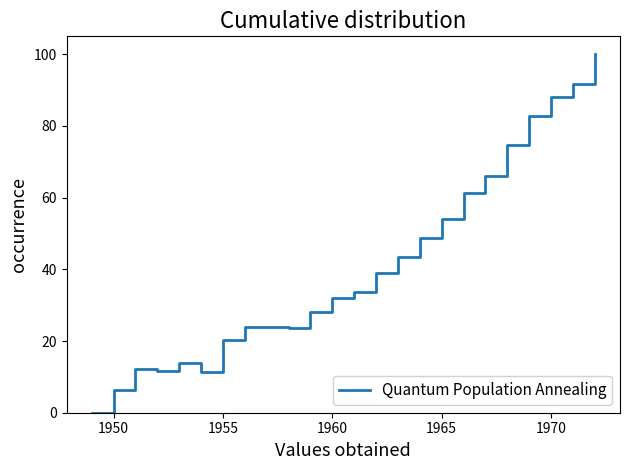

What is the sum of all values?

991.2